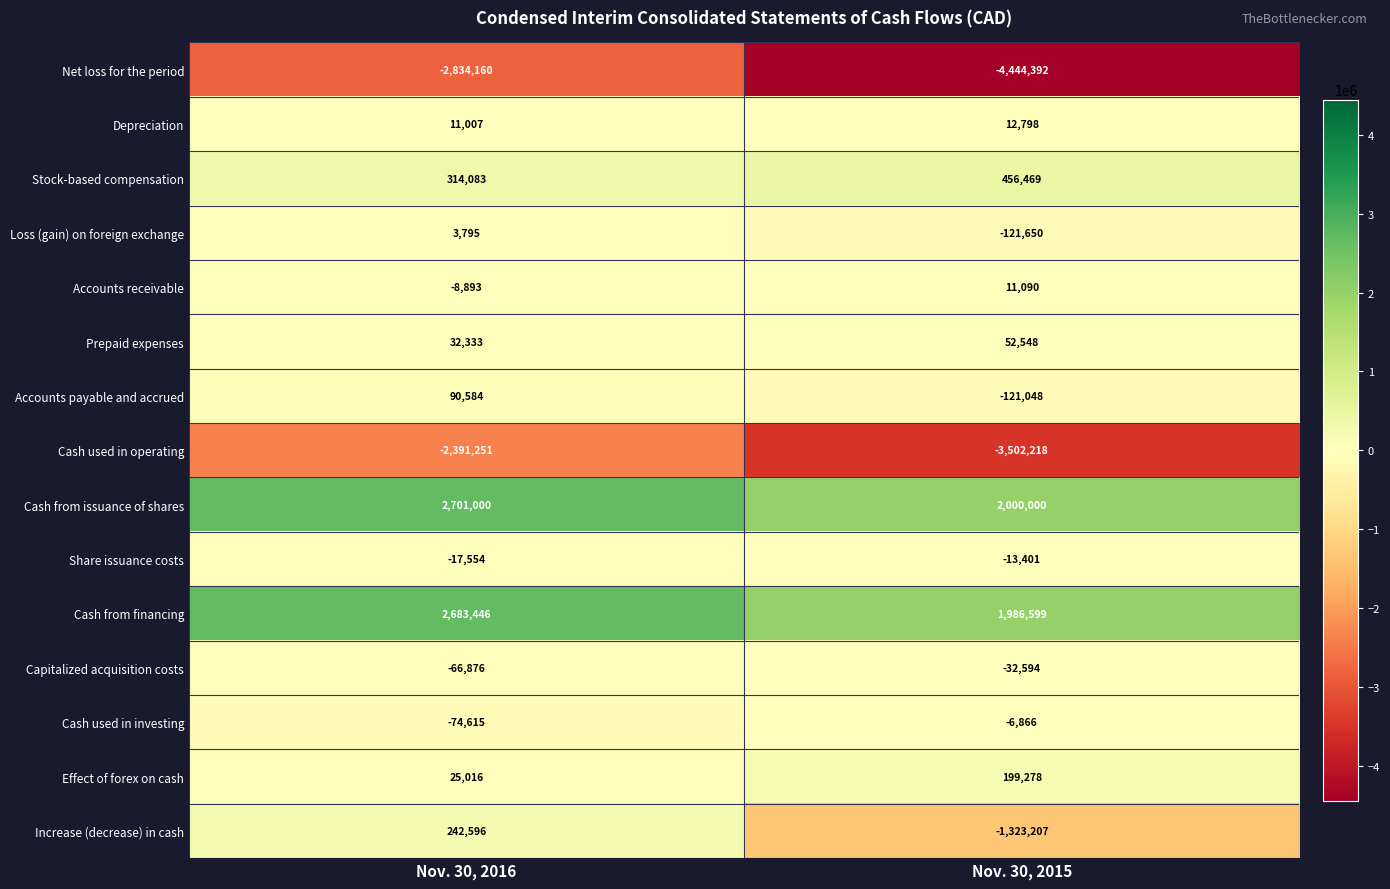

Which series has the largest range (max minus min)?

row_0